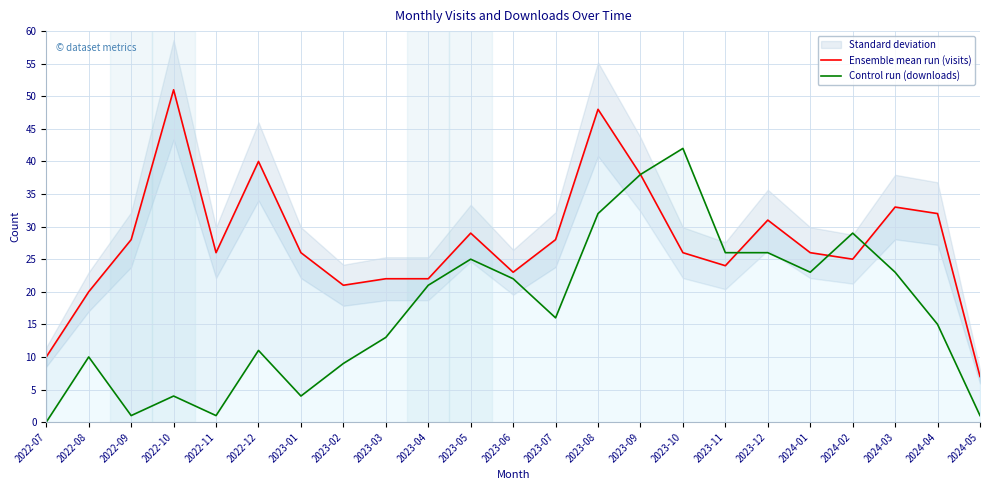

Which category has the highest value in the Ensemble mean run (visits) series?

2022-10